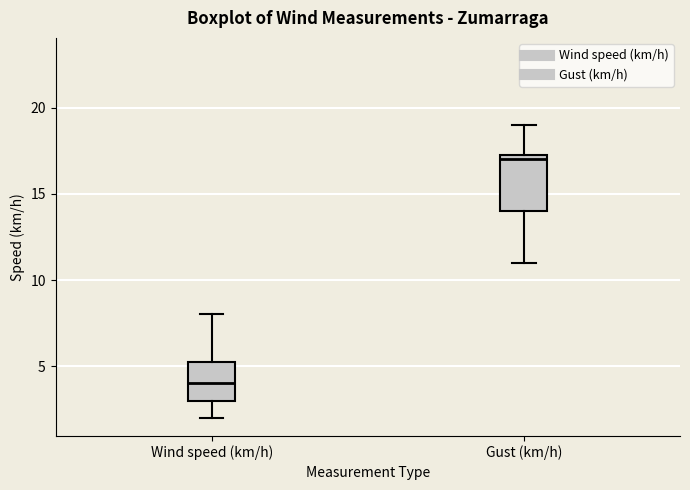

Reading left to right, transcribe this box plot: for each box, give where its median line is, the range the box spans, and where its two whiskers end, as read against the y-axis. The values are not printed on the chart, so give them approximately, as read against the axis.

Wind speed (km/h): median 4.0, box 3.0 to 5.5, whiskers 2.0 to 8.0
Gust (km/h): median 17.0, box 14.0 to 17.5, whiskers 11.0 to 19.0